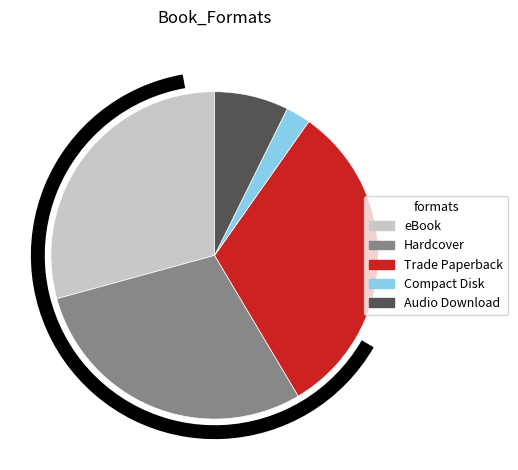

Does Trade Paperback represent more than half of the total?

No